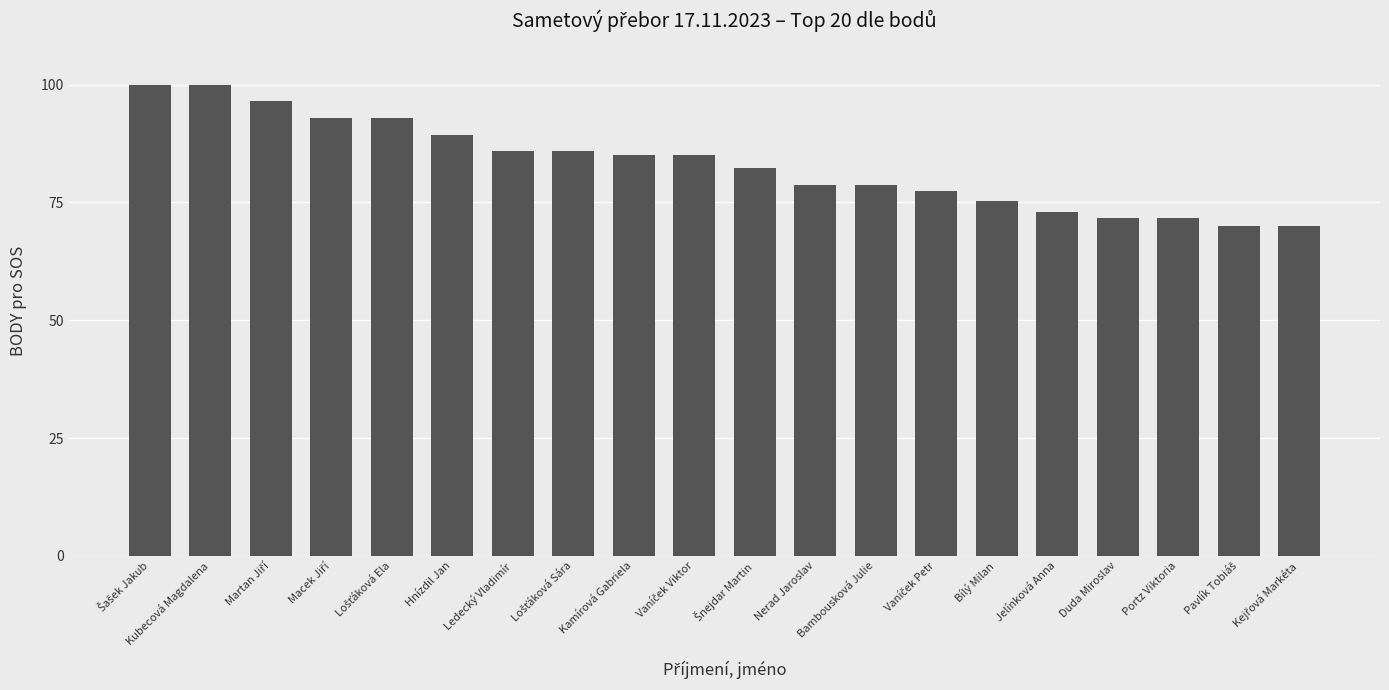

Are the bars grouped side by side (vs. stacked)?

No